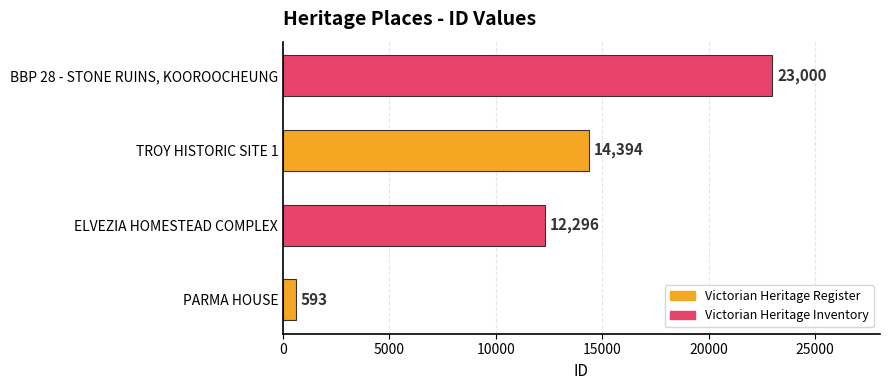

What is the average value?

12571